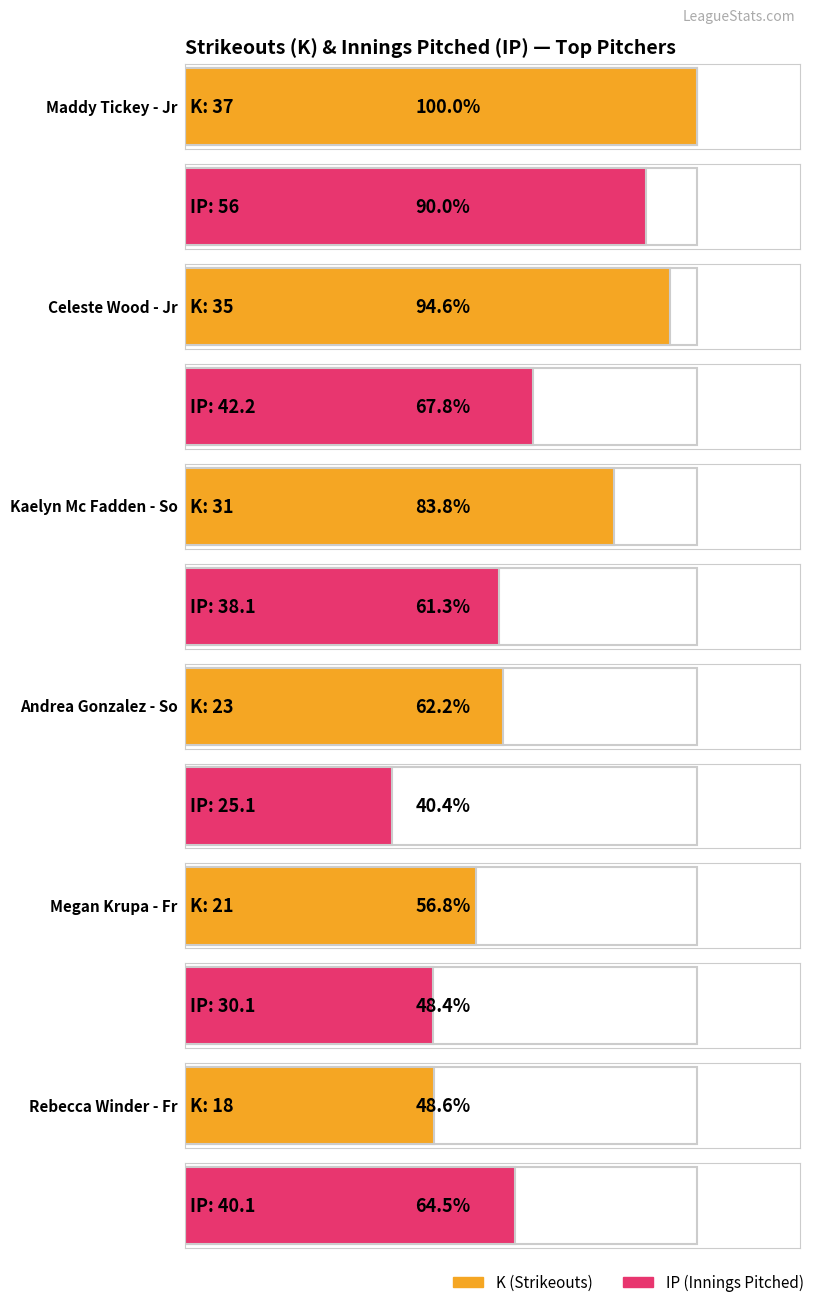

Where does the IP series first go above 25?

Maddy Tickey - Jr